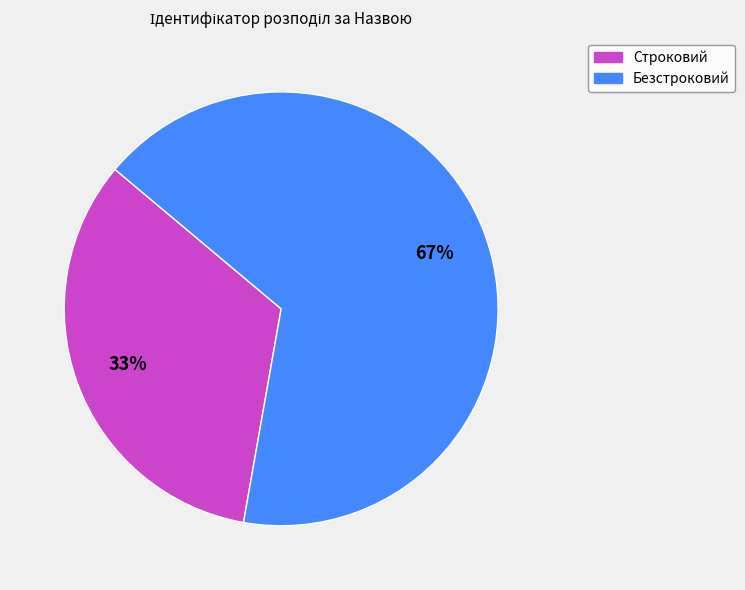

What percentage is the Строковий slice, to the nearest percent?

33%